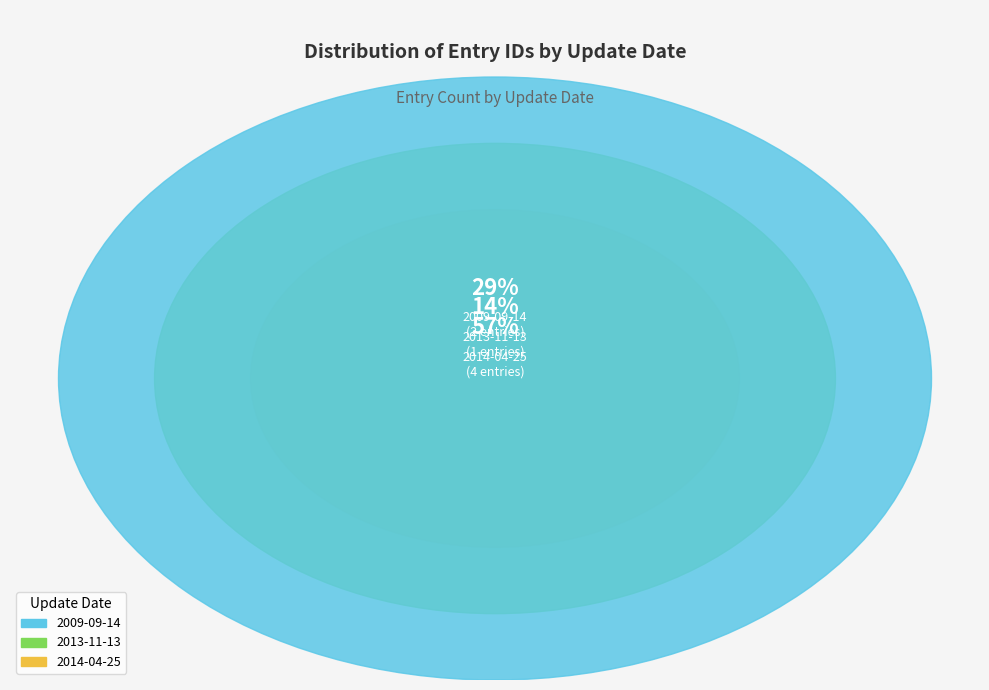

True or false: 2014-04-25 (23806) accounts for 9% of the total.

False